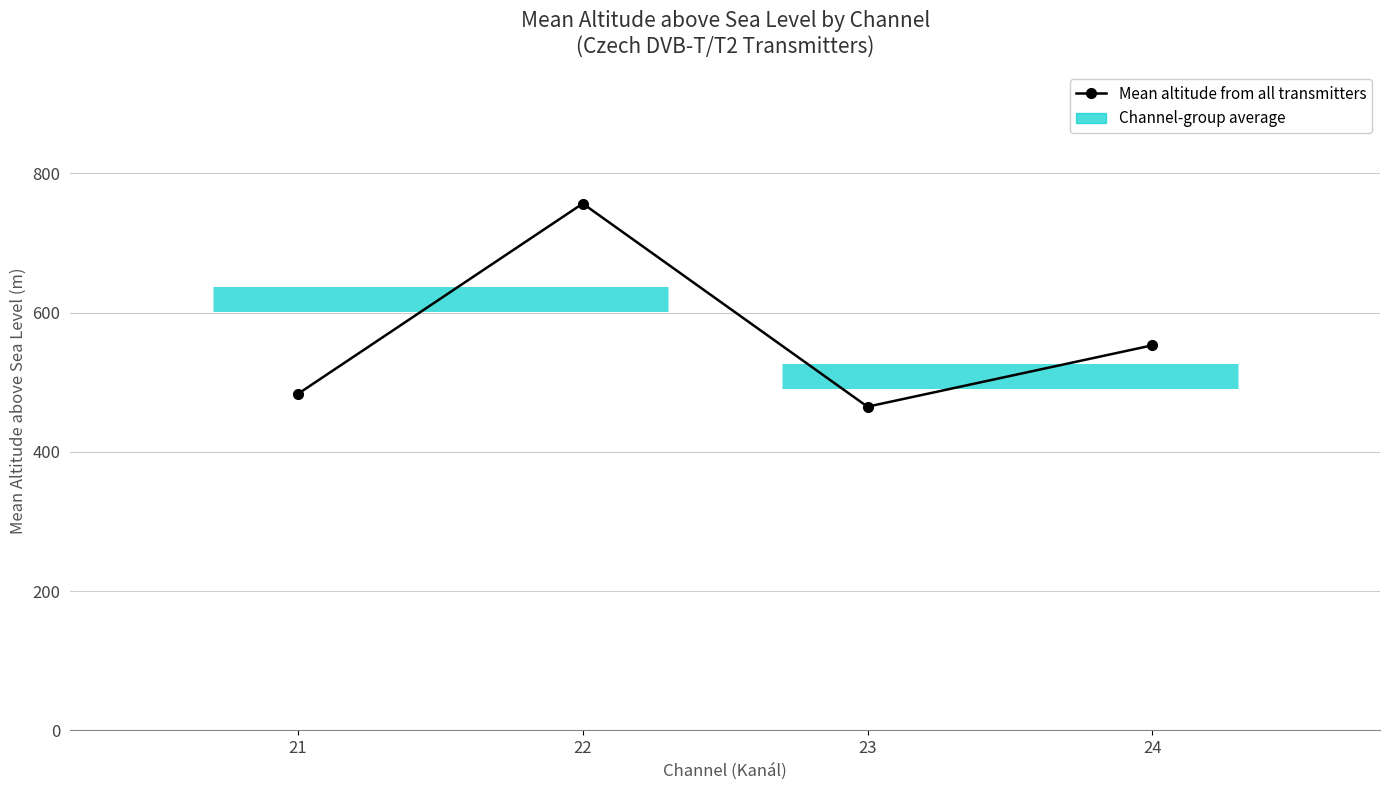

At which label is the value closest to 610?

24